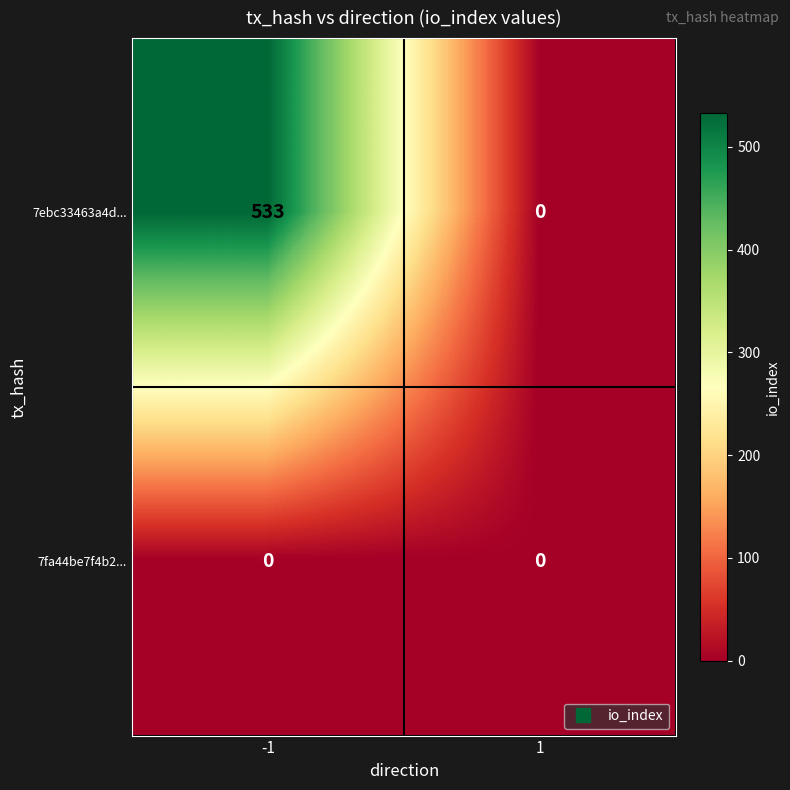

What is the difference between the highest and lowest values at -1?

533